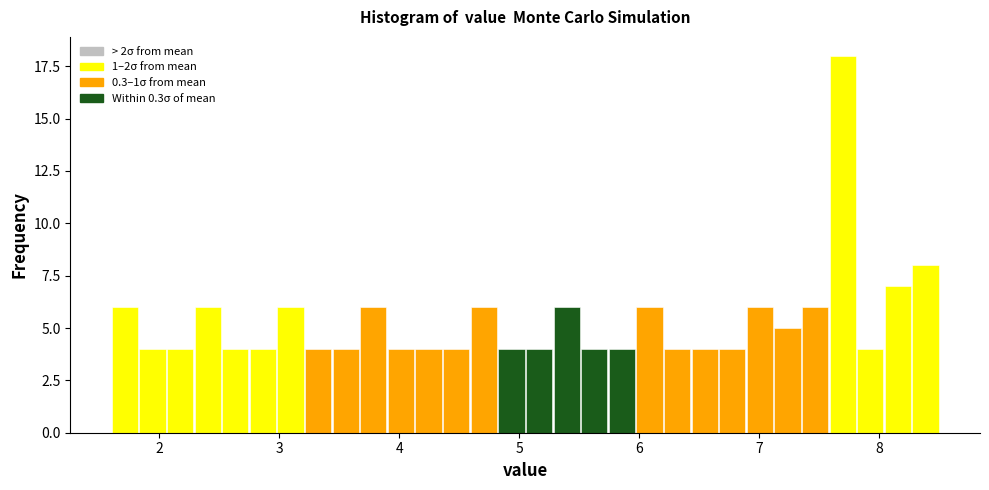

Read against the x-axis, roughly where is the centre of the tallest bar?

7.7